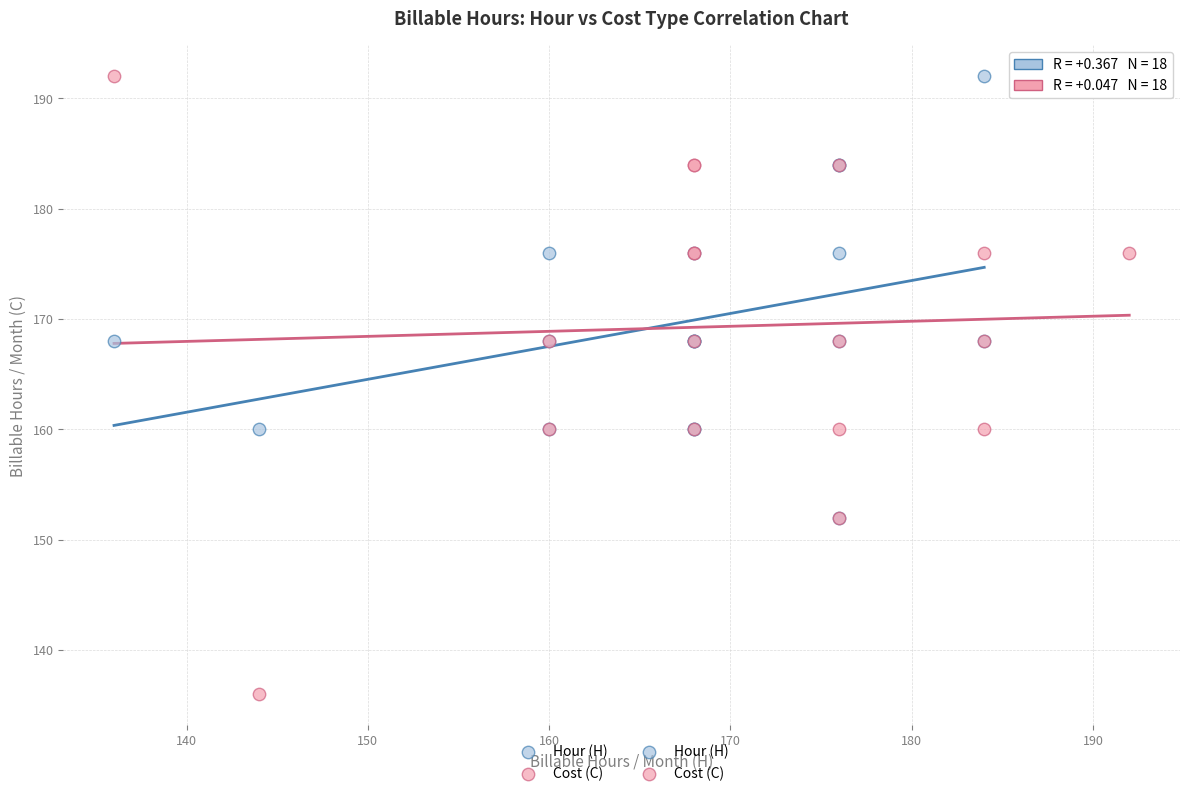

Which series has the widest spread of Y values?

Cost (C)